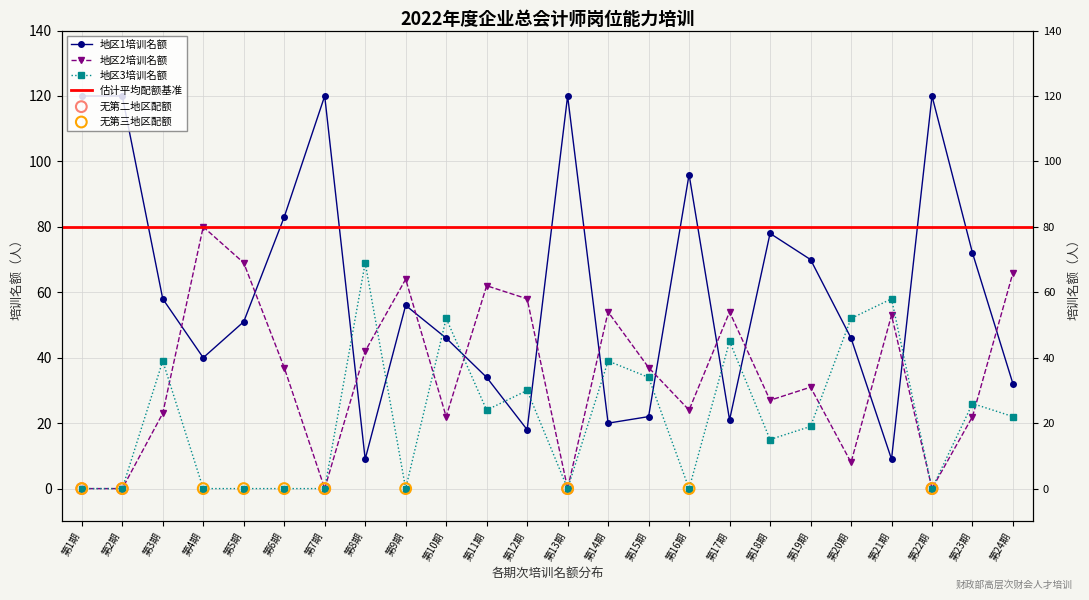

What is the total value across all series at 第11期?

120